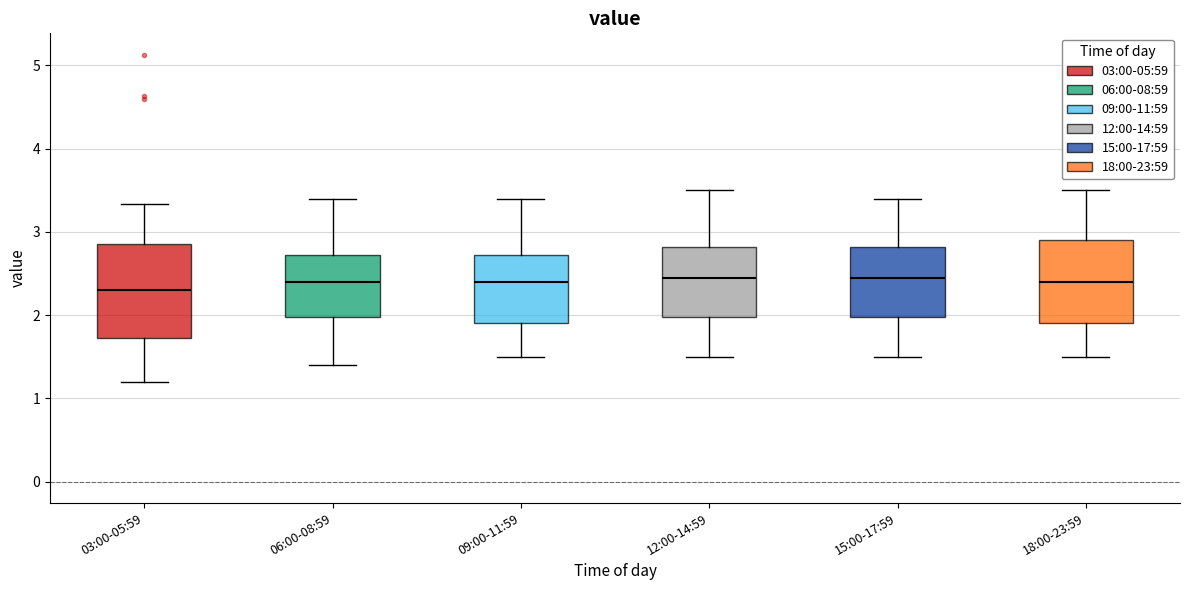

Where is the upper edge of the box for 06:00-08:59 on the y-axis? The values are not printed on the chart, so give them approximately, as read against the axis.

2.7